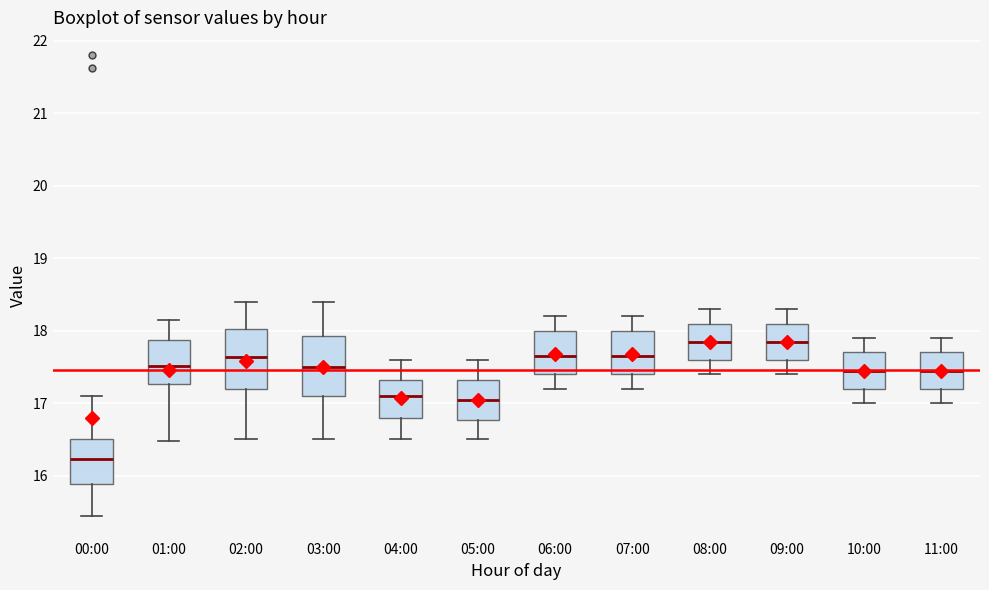

Which box has the lowest median line?

00:00